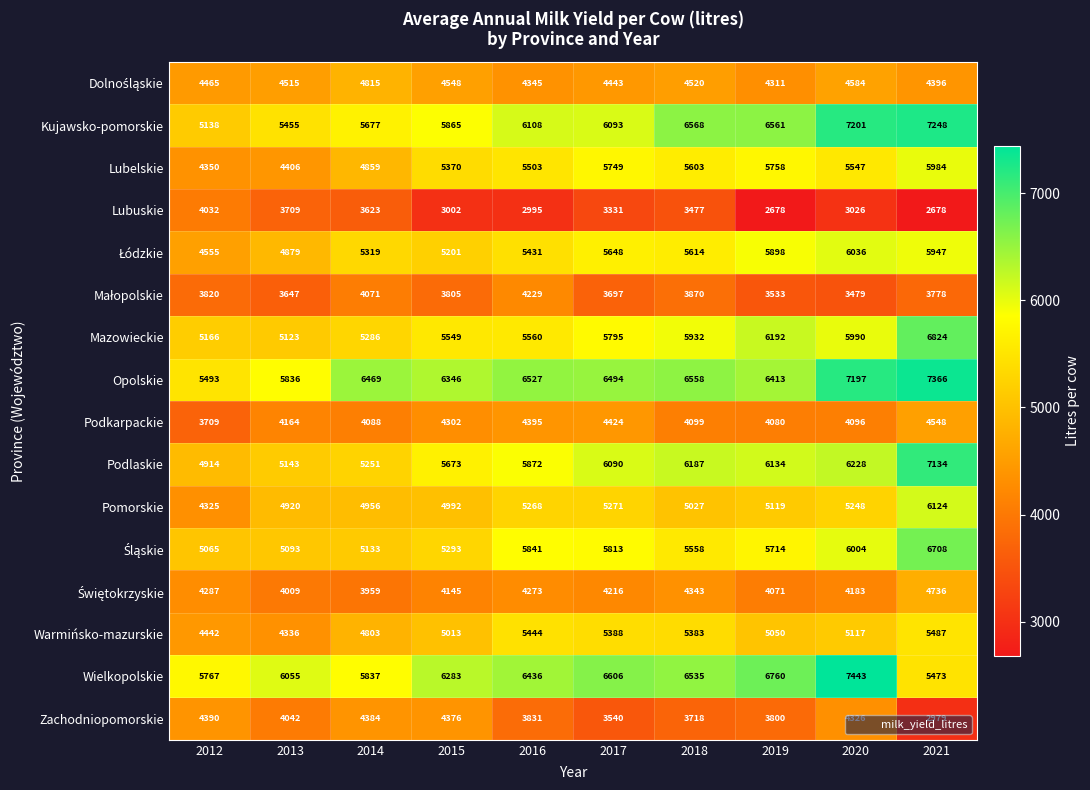

True or false: Lubelskie has a value of 5984 at 2021.

True